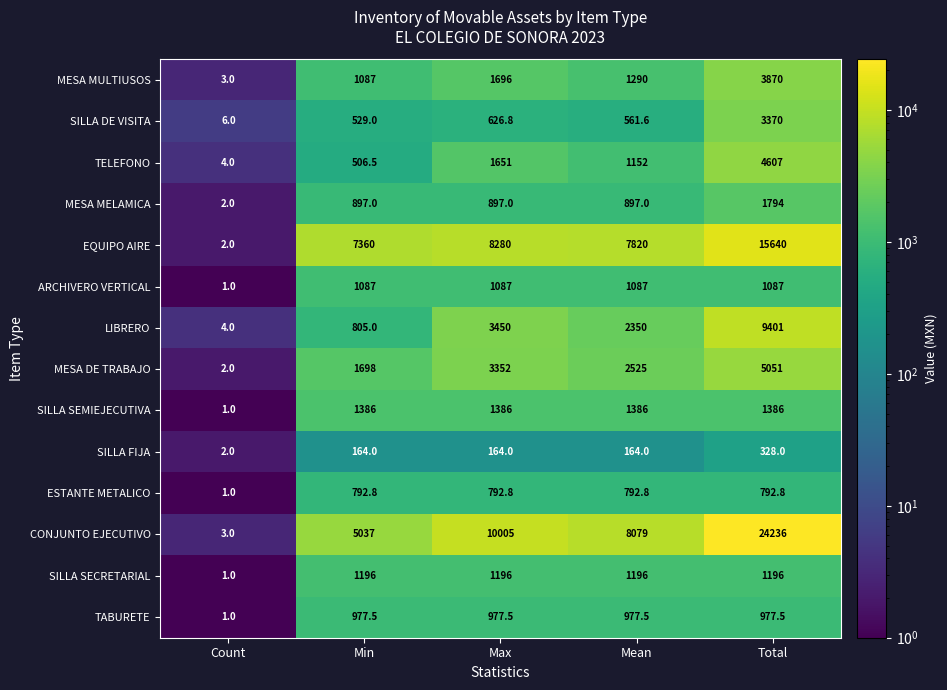

What is the difference between the maximum and minimum values in the LIBRERO series?

9397.0